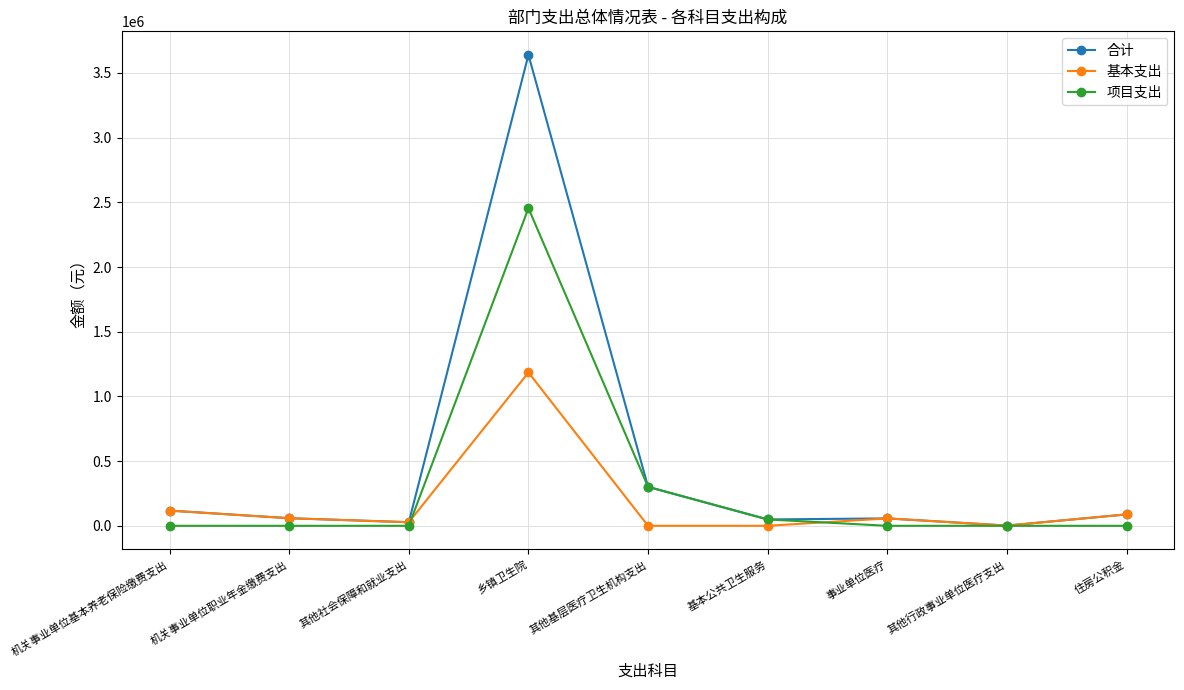

What is the spread (max minus min) of values at 乡镇卫生院?

2454753.0